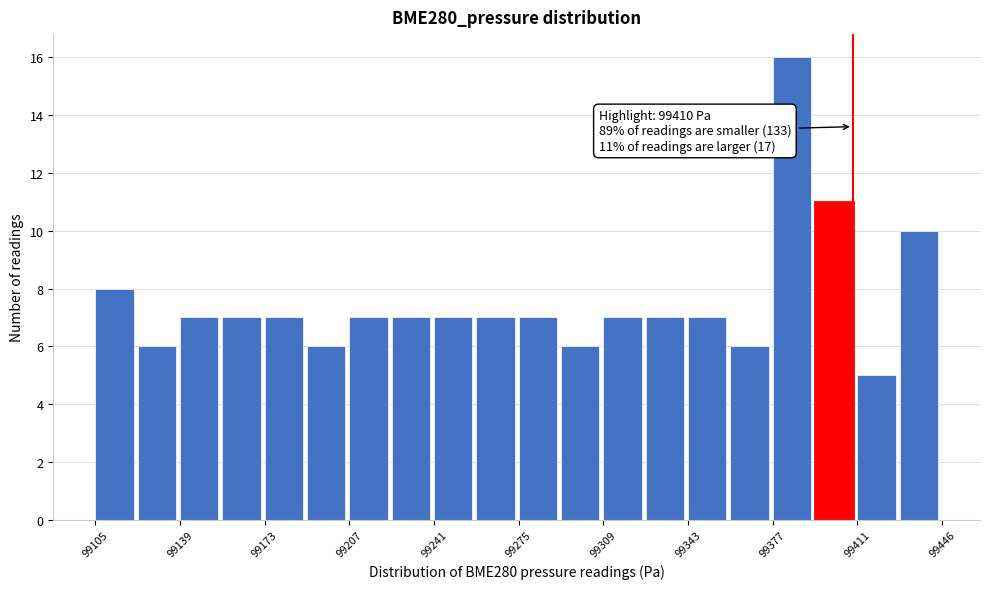

Read against the x-axis, roughly where is the centre of the tallest bar?

99385